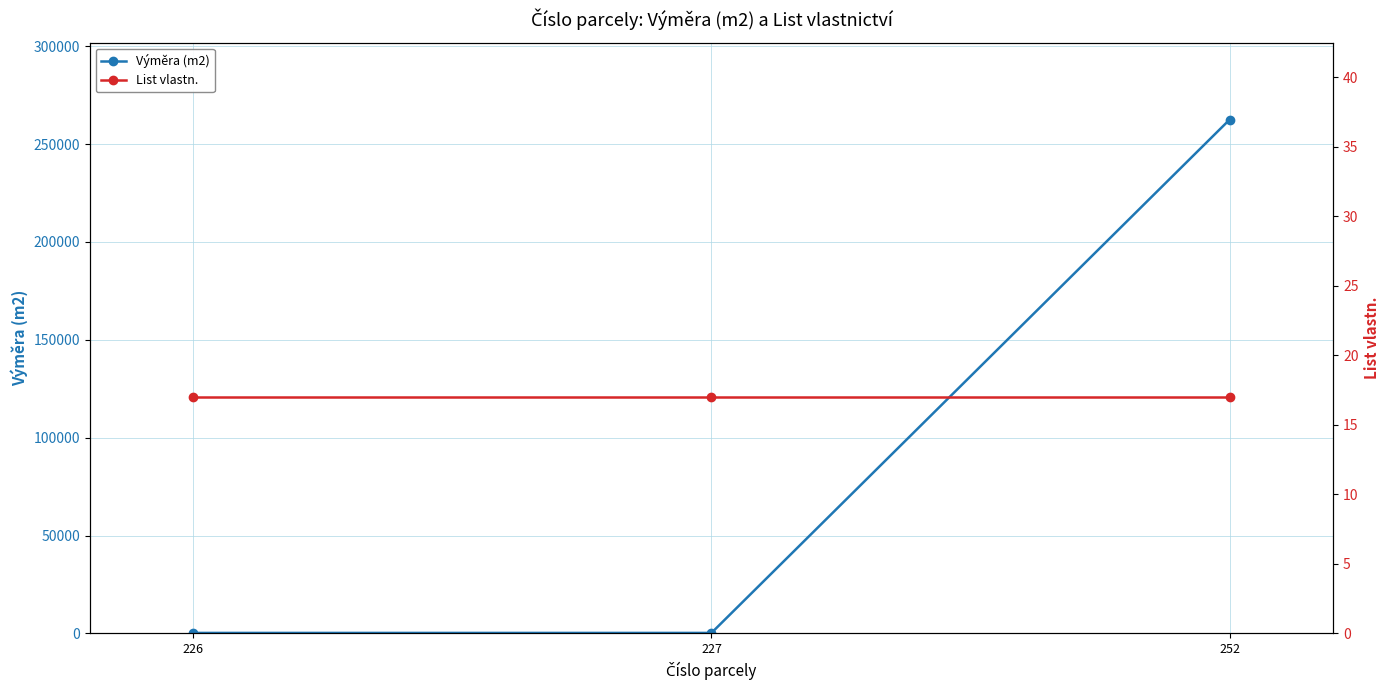

How many lines are shown in the chart?

2